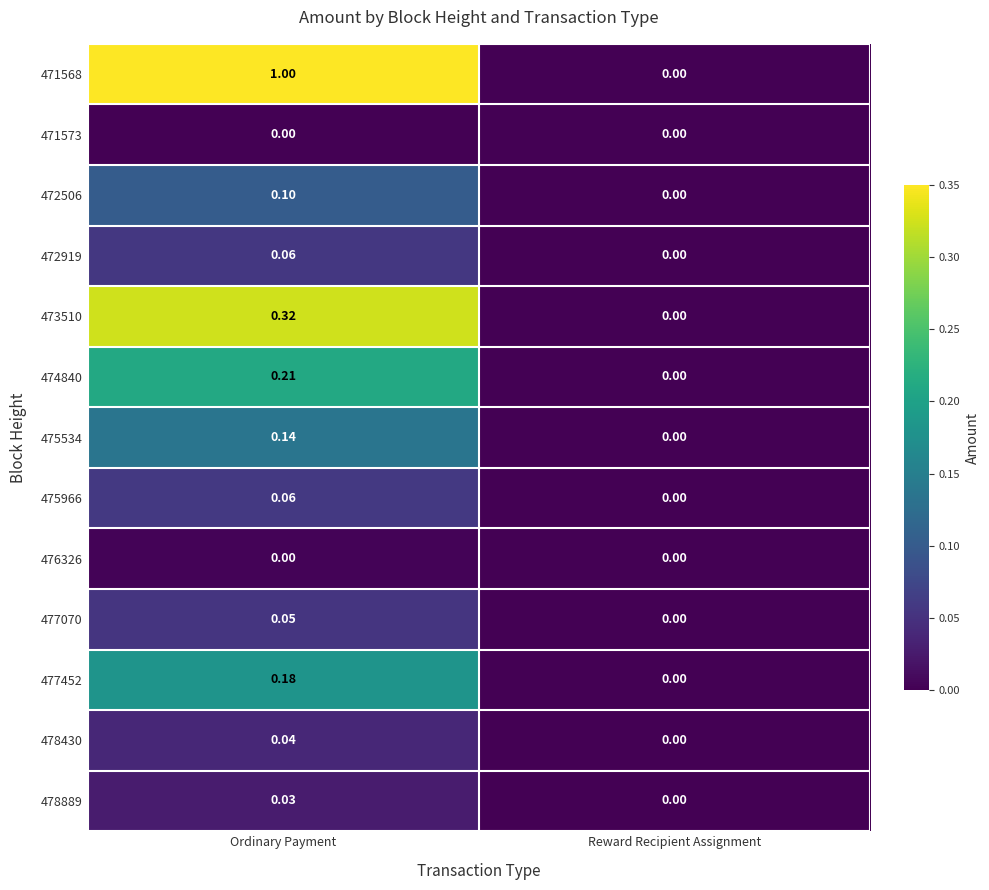

Is the value of 478889 at Reward Recipient Assignment greater than the value of 471568 at Ordinary Payment?

No